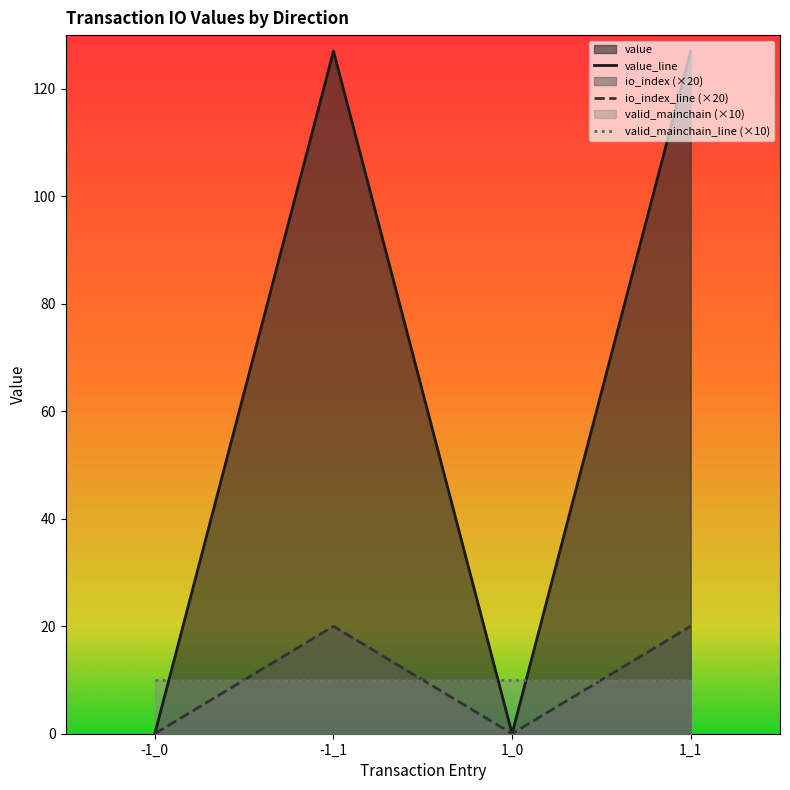

Which series has the widest spread of values?

value_line